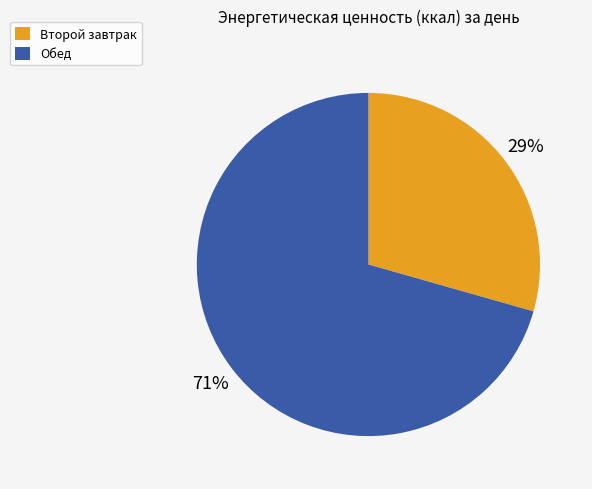

To the nearest percent, what percentage of the pie is Второй завтрак?

29%